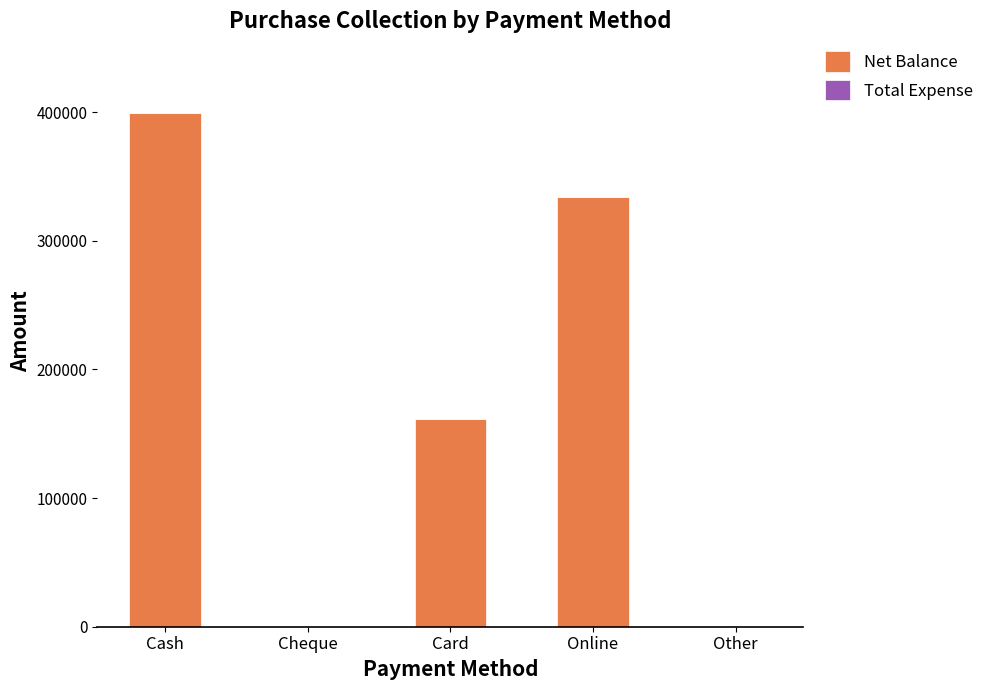

What is the sum of all values?

894375